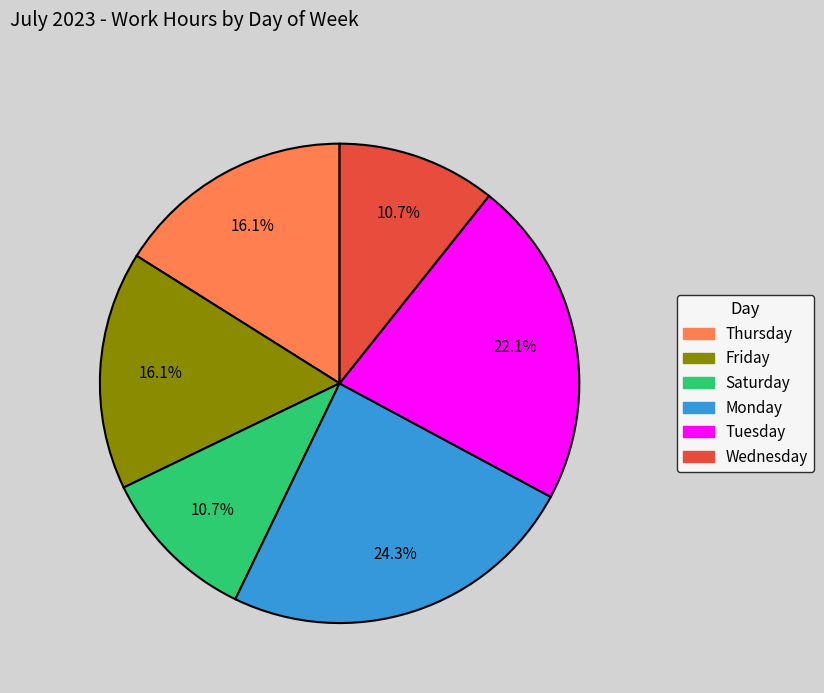

Does any single category account for the majority?

No